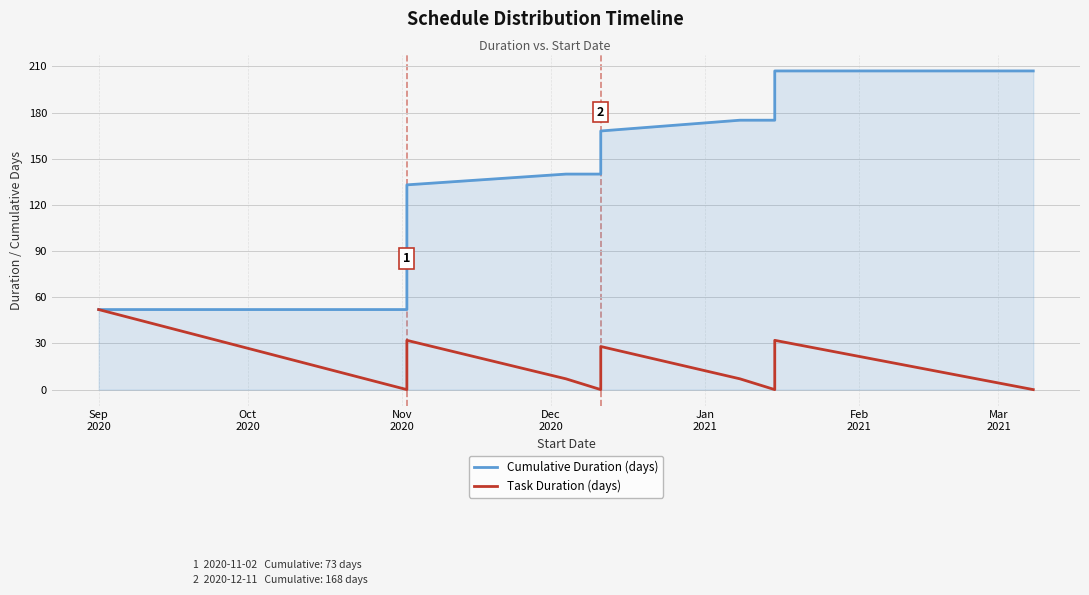

True or false: Cumulative Duration (days) and Task Duration (days) intersect in this chart.

False